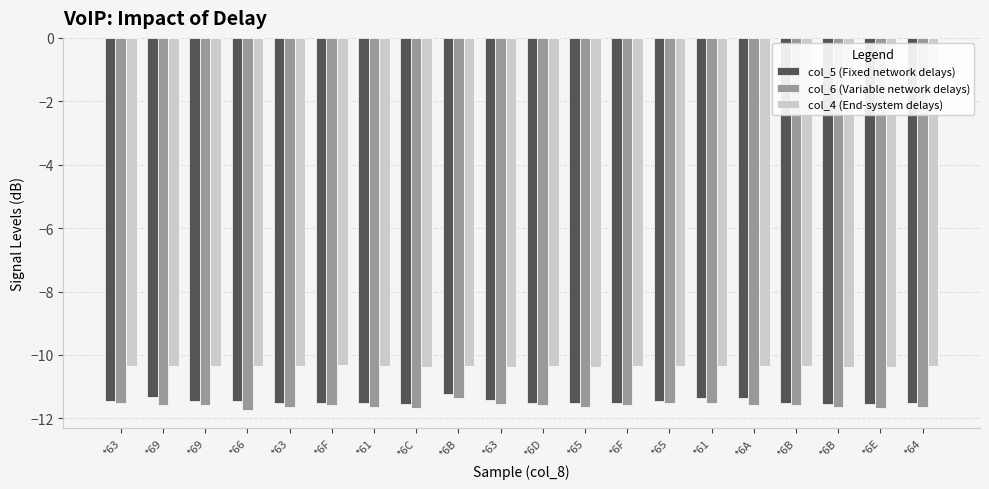

How many bars are there in each group?

3